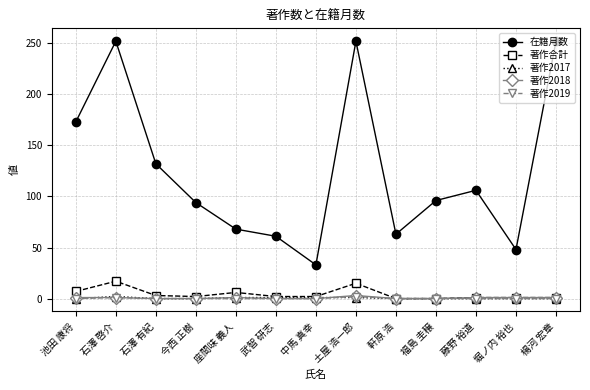

Where is 著作合計 nearest to the value 8?

池田 康将